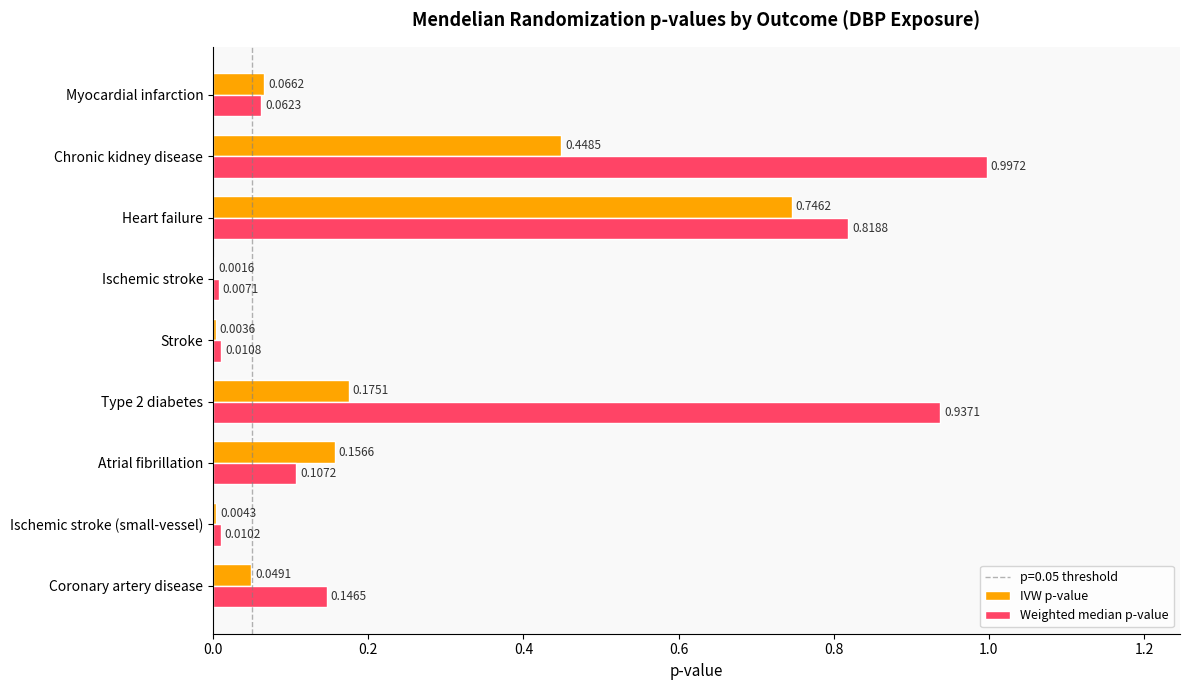

At which category does the chart reach its peak across all series?

Chronic kidney disease